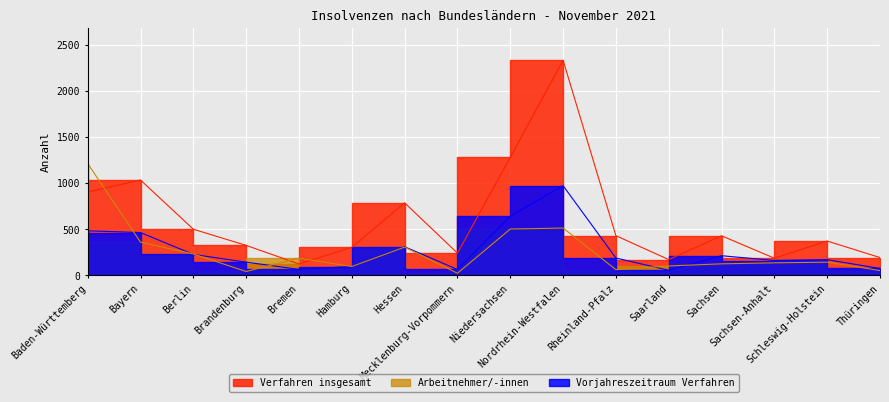

Rank the series by their maximum value, from highest to lowest.

Verfahren insgesamt, Arbeitnehmer, Vorjahres Verfahren